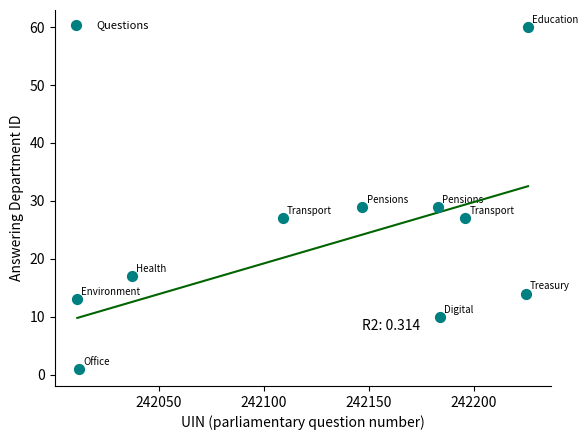

What is the average X value?

242133